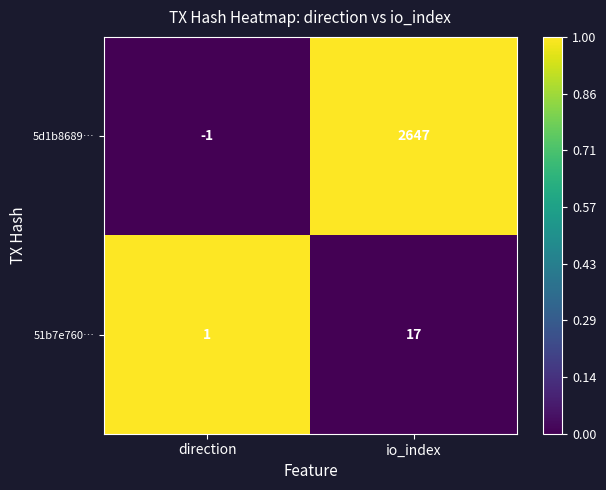

Reading right to left, list all the values displayed in this chart.

5d1b8689…: 2647	-1
51b7e760…: 17	1